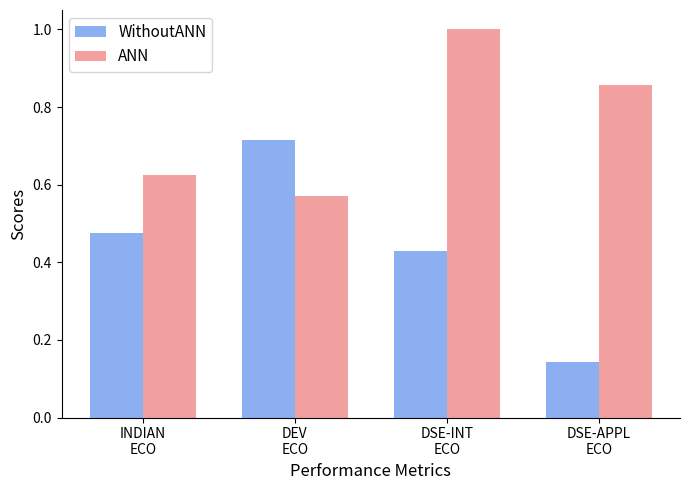

What is the sum of all ANN values?

3.1